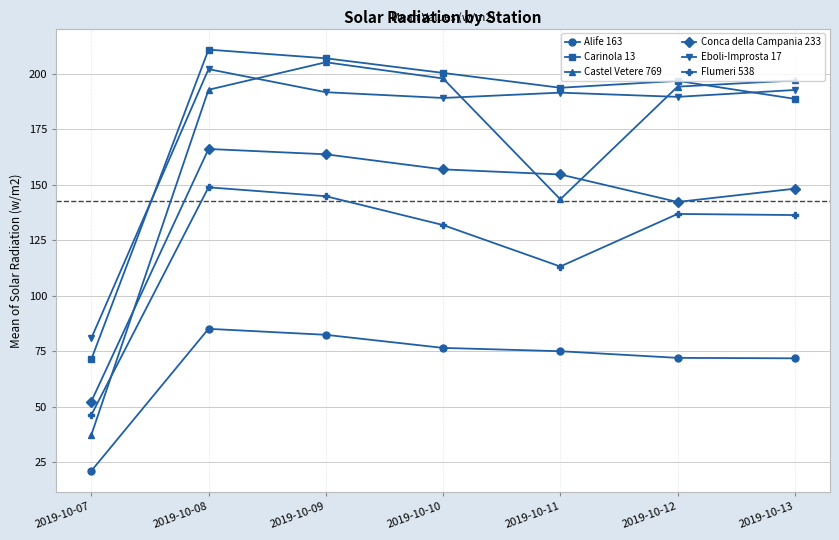

What is the minimum value for Conca della Campania 233?

52.3